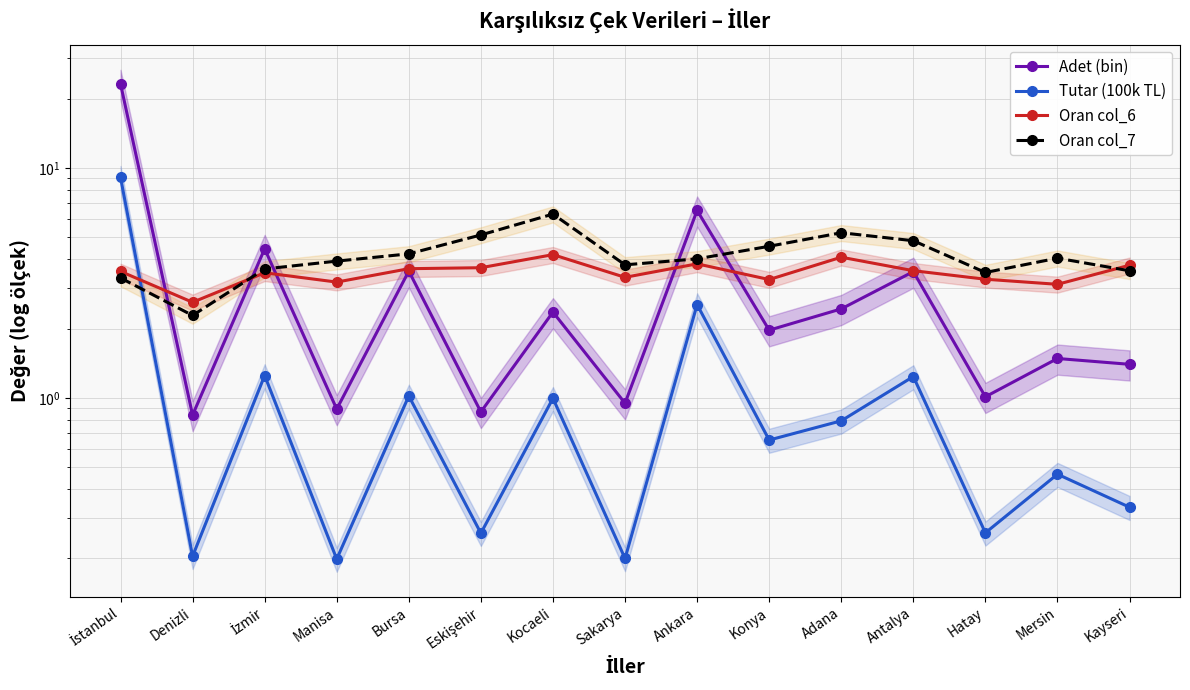

What is the sum of all Oran col_6 values?

52.6